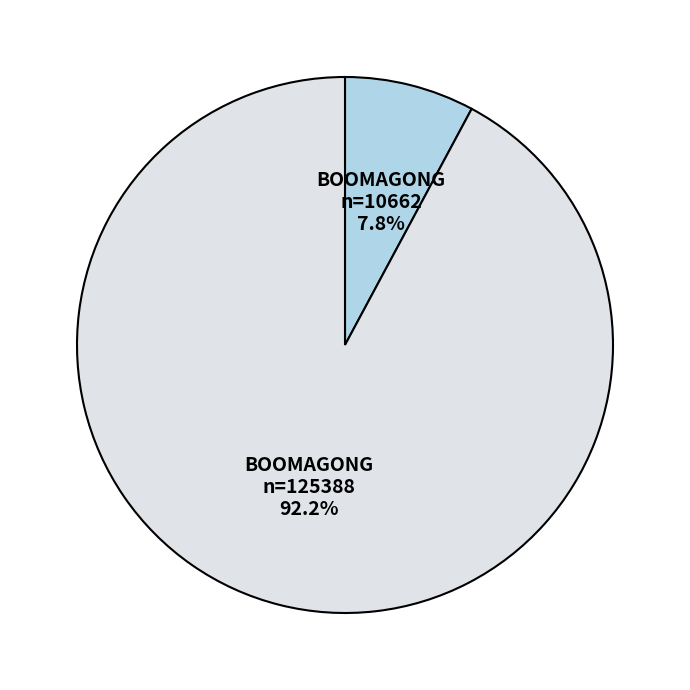

Is there a majority slice in this chart?

Yes